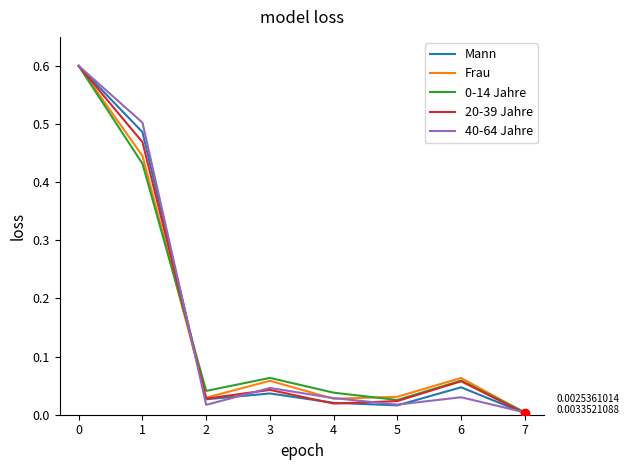

Between 2 and 6, which series saw the biggest shift?

Frau